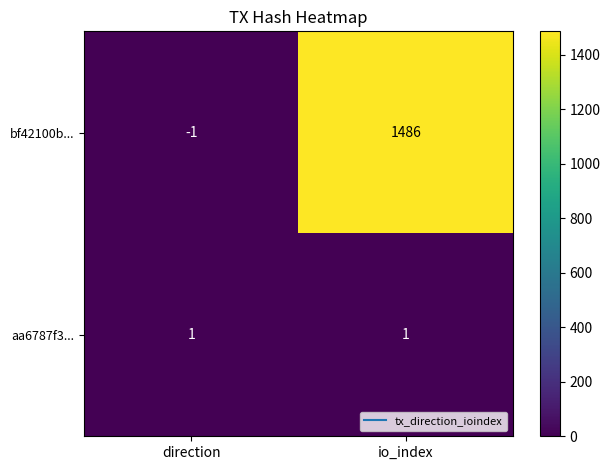

At how many categories does at least one series exceed 902?

1